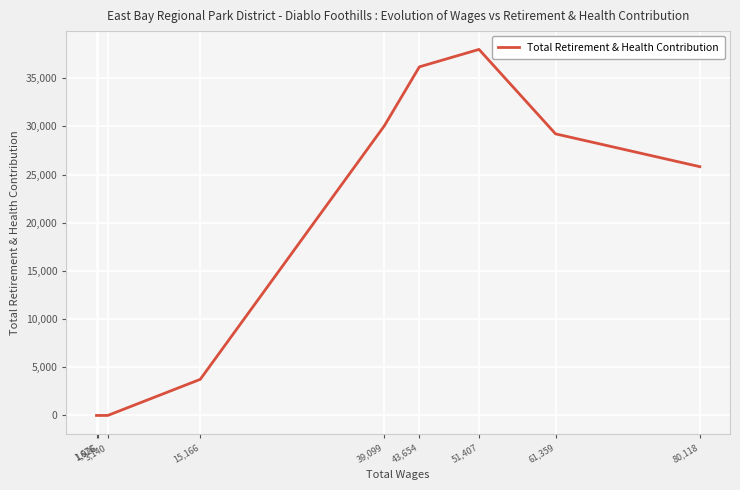

Reading right to left, what are all the values shown in this chart?

1,676=0	1,926=0	3,140=0	15,166=3747	39,099=30061	43,654=36184	51,407=37993	61,359=29227	80,118=25821